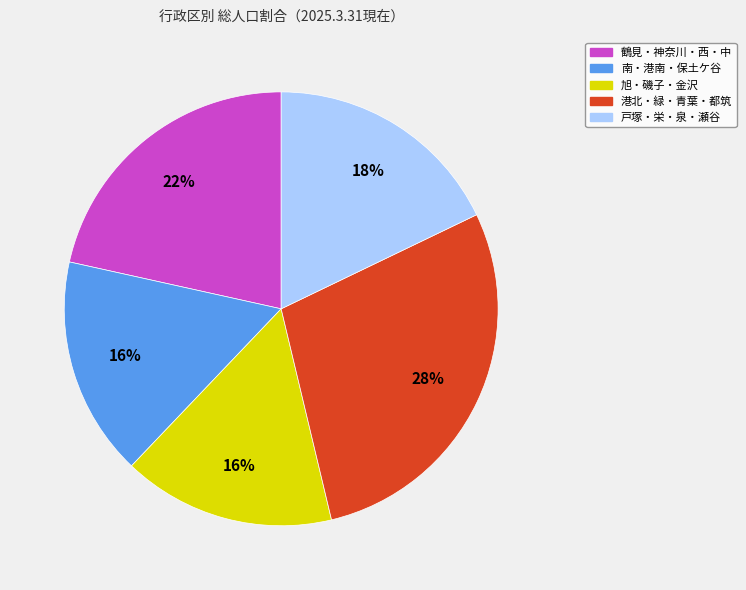

Does any single category account for the majority?

No